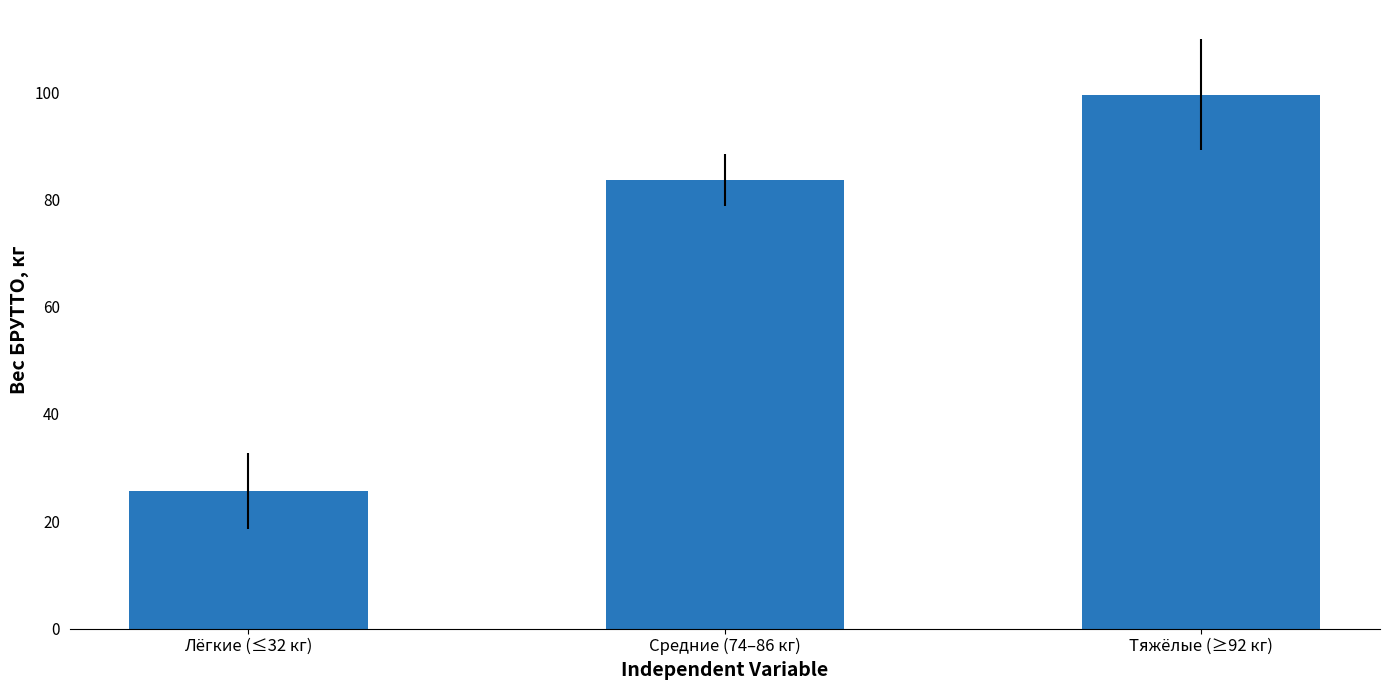

List the labels in order of value, largest first.

Тяжёлые (≥92 кг), Средние (74–86 кг), Лёгкие (≤32 кг)